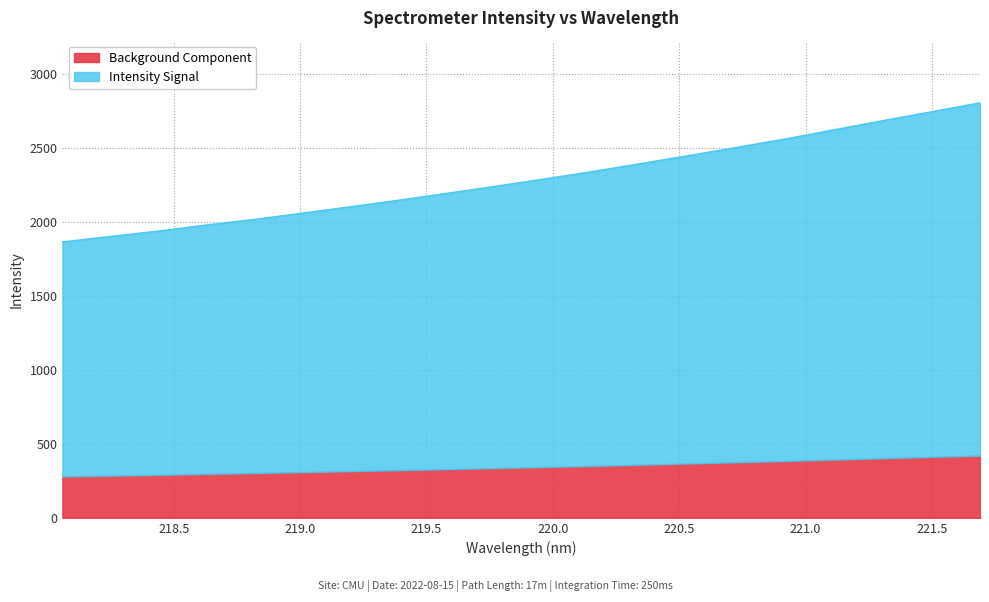

True or false: the data shows 1980.6 at 218.6332.

True